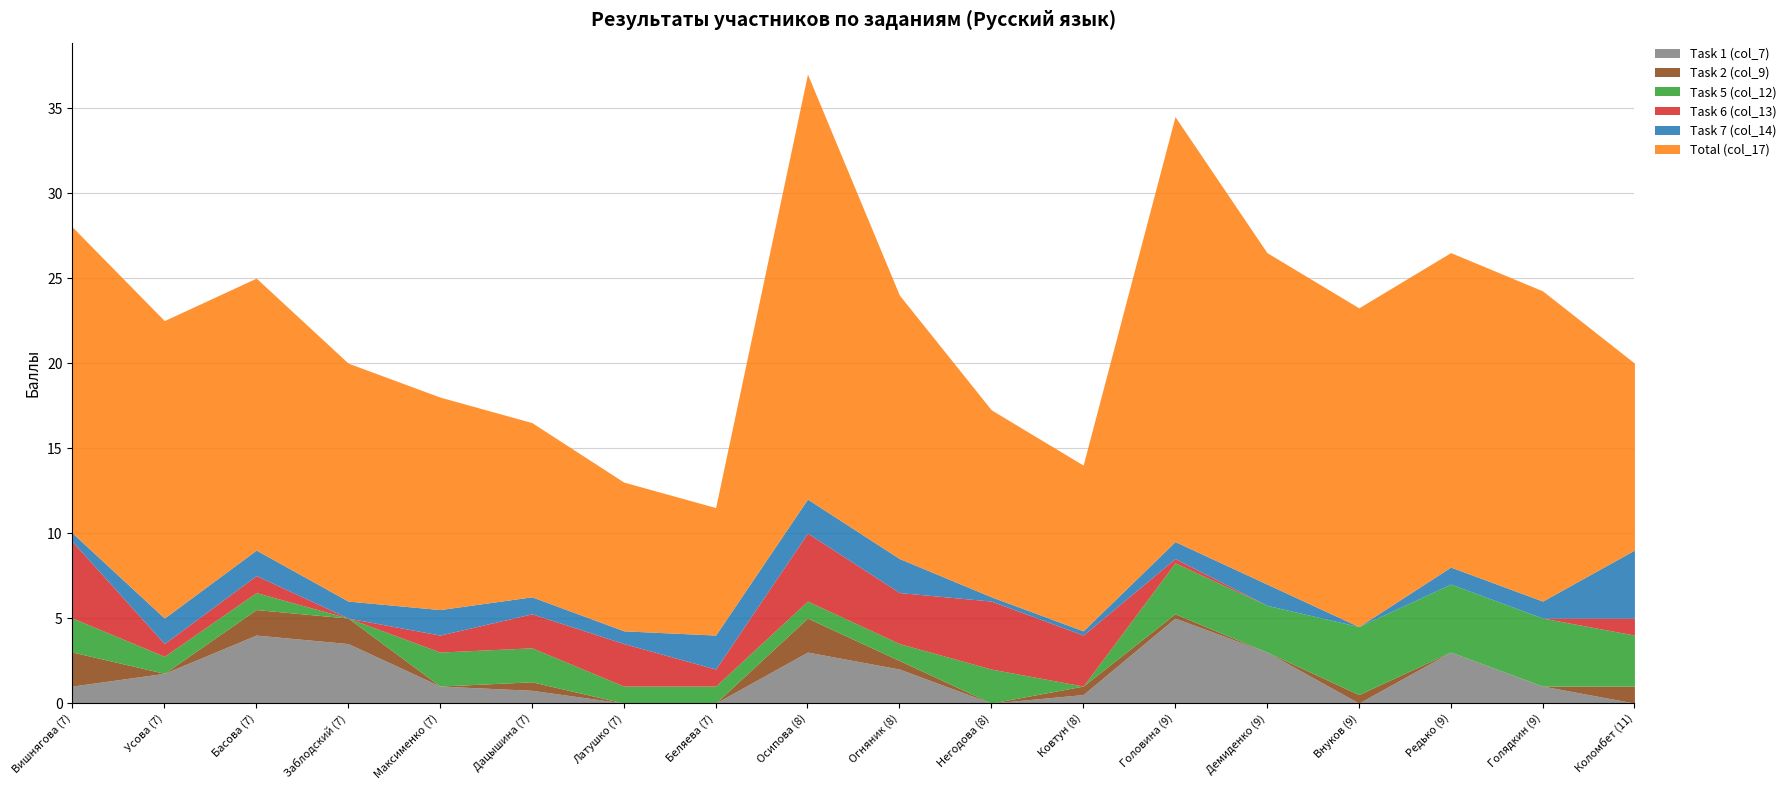

What is the average value of the Task 7 (col_14) series?

1.2